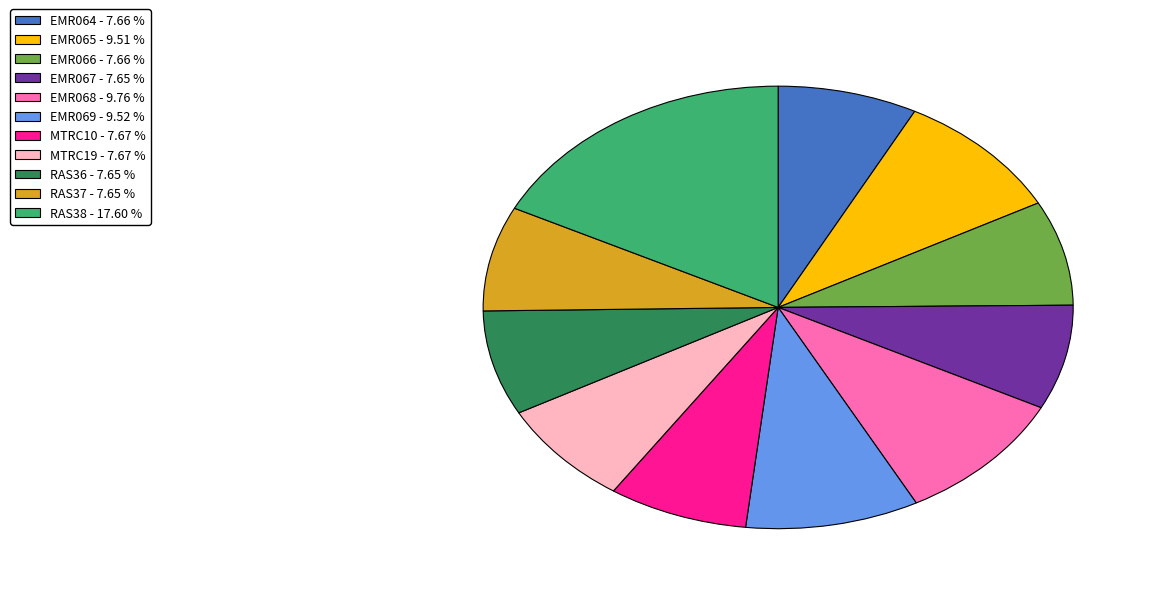

Do EMR068 and MTRC19 together represent more than half of the pie?

No